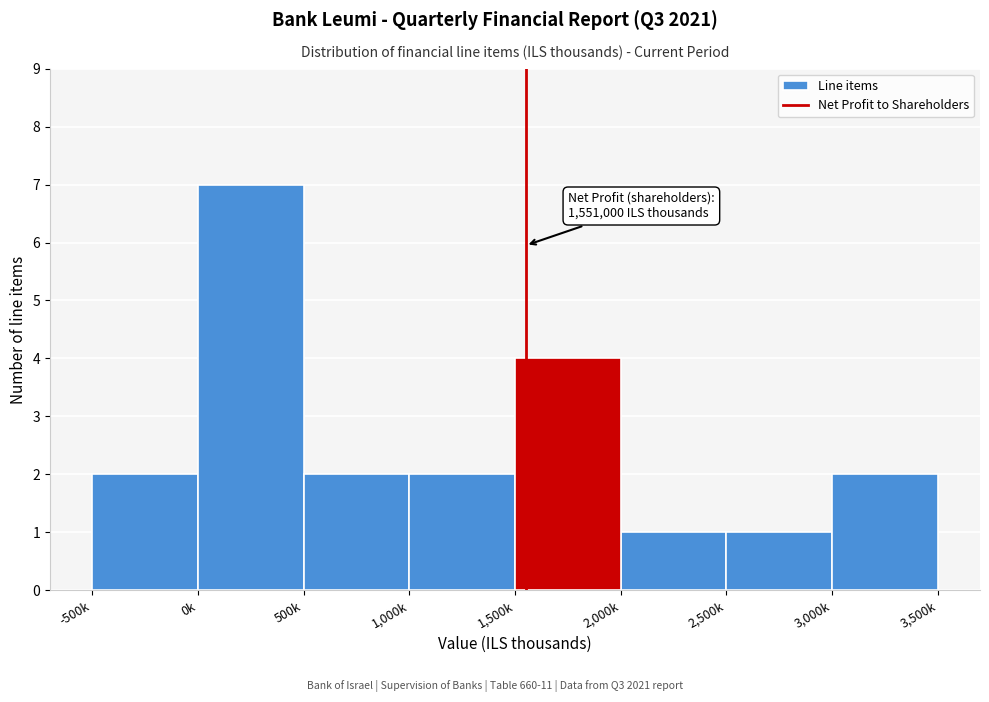

Reading right to left, transcribe all the data shown in this chart.

2	1	1	4	2	2	7	2